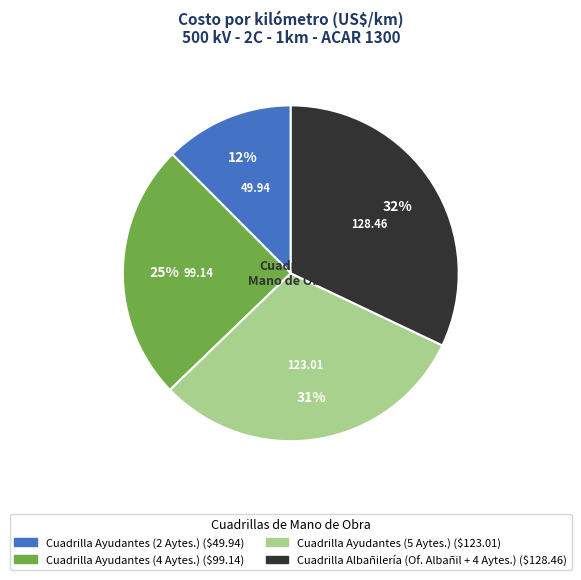

What is the smallest slice in the pie chart?

Cuadrilla Ayudantes (2 Aytes.)